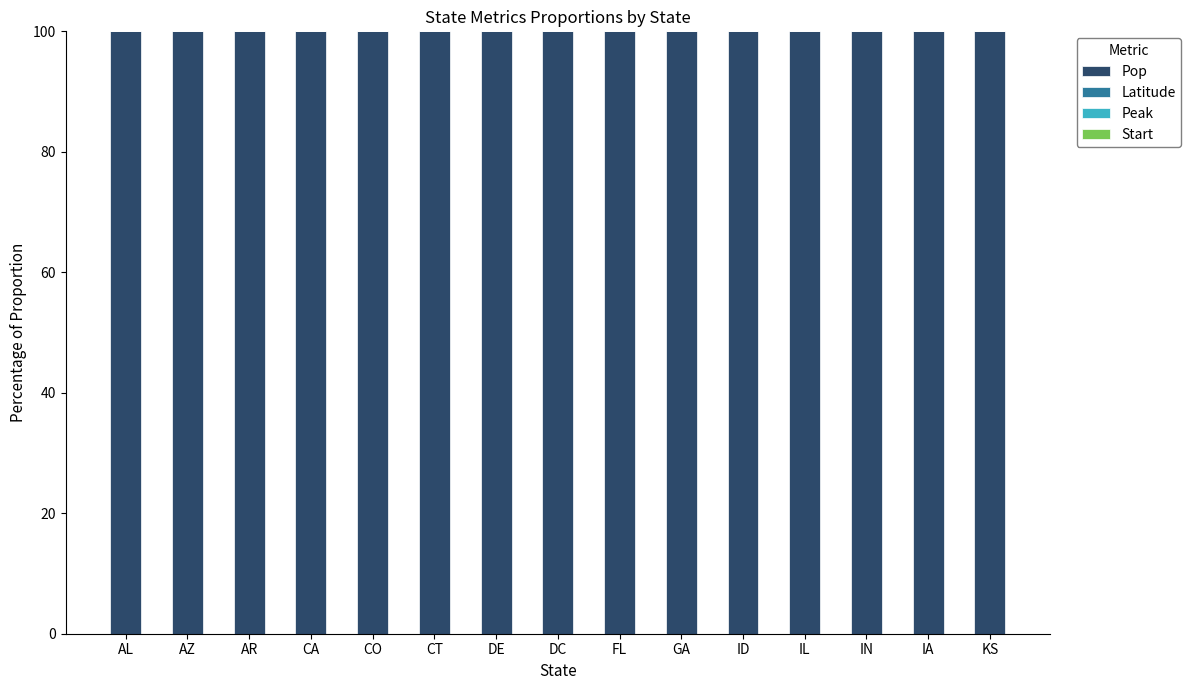

True or false: Pop has a value of 42.5 at AL.

False